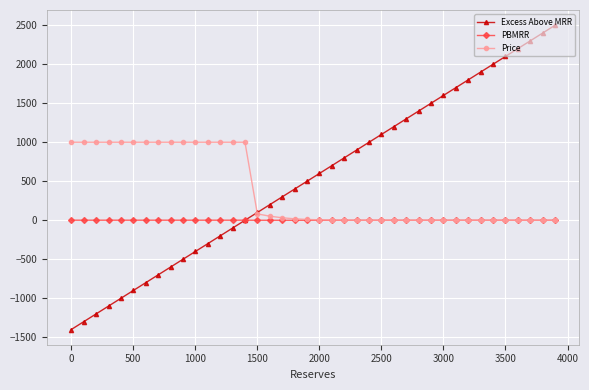

Which series has the largest range (max minus min)?

Excess Above MRR